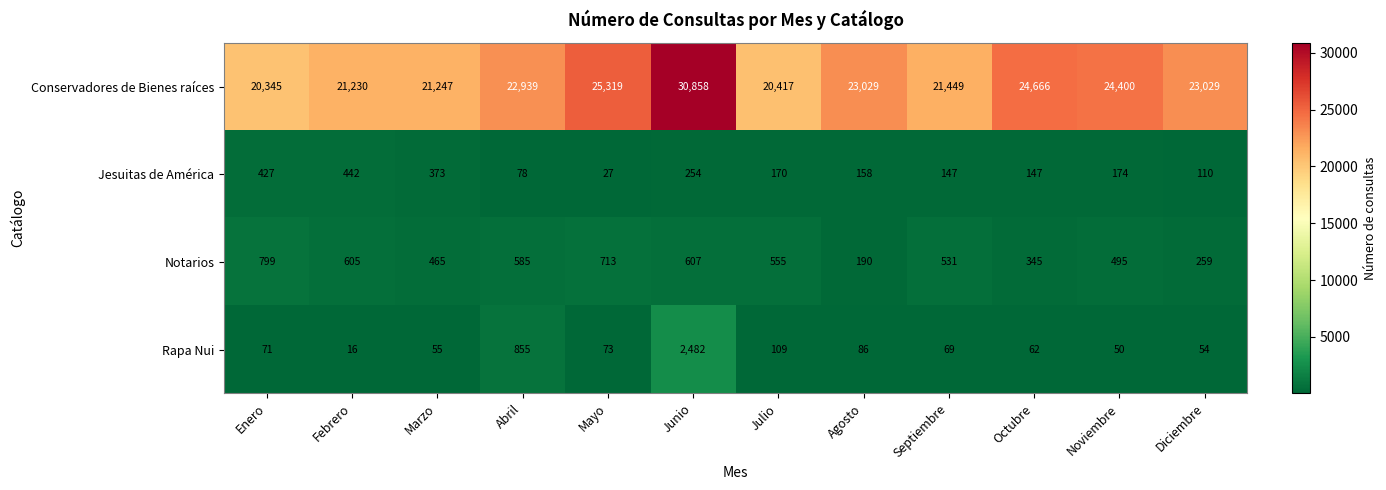

What is the total value across all series at Septiembre?

22196